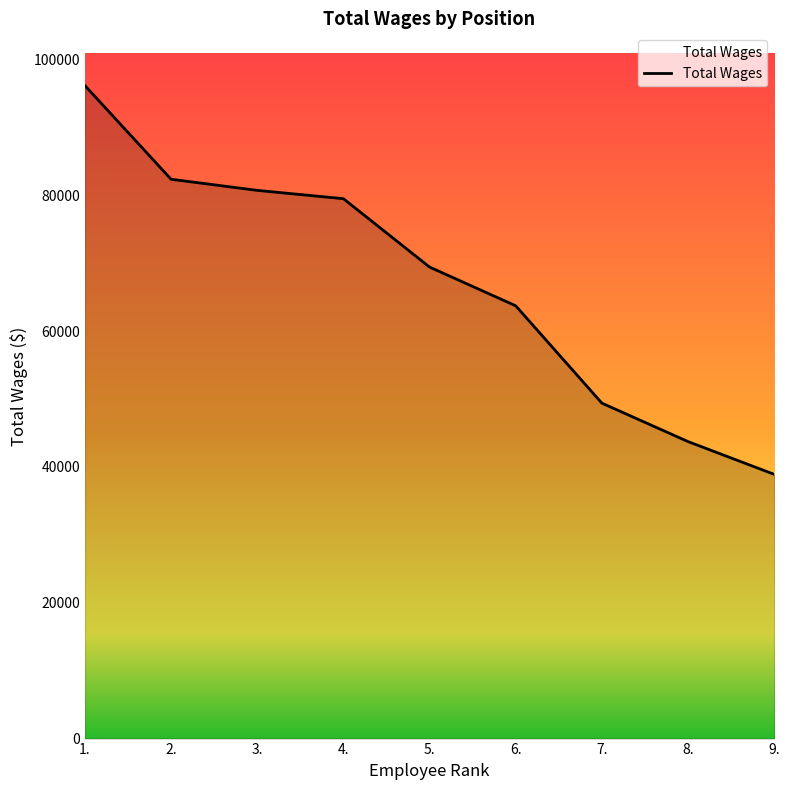

What is the maximum value shown in the chart?

96170